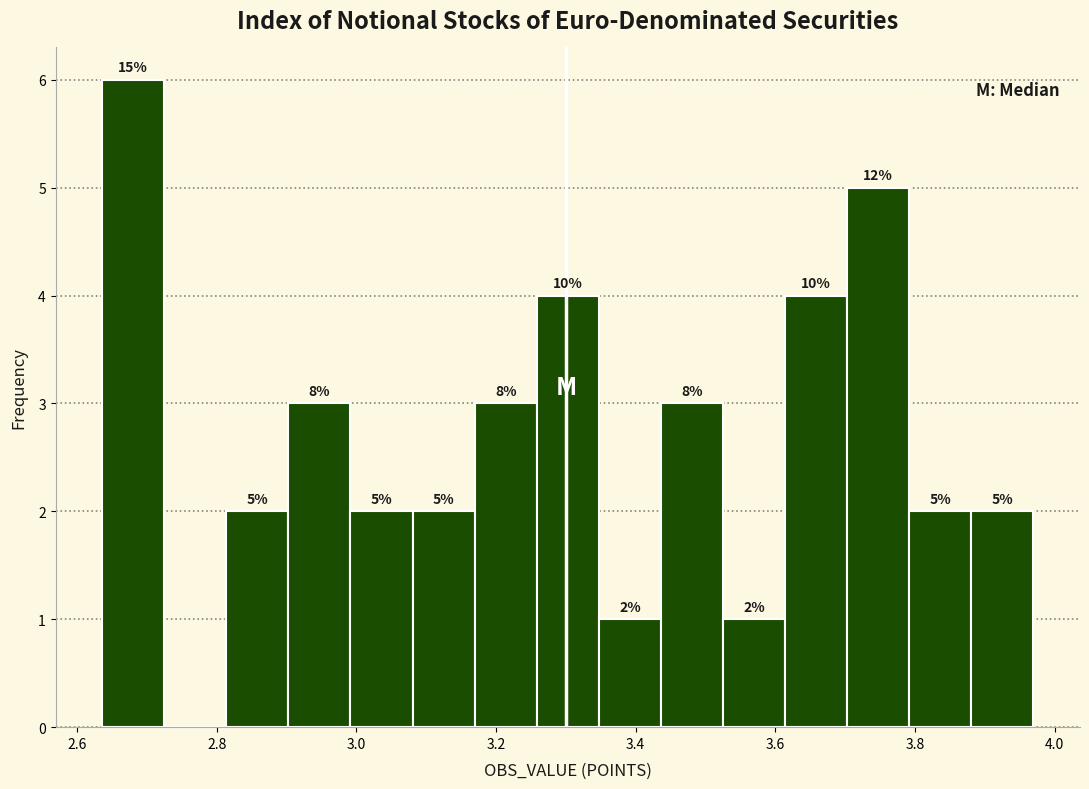

Which range on the x-axis has the tallest bar?

2.64 to 2.72